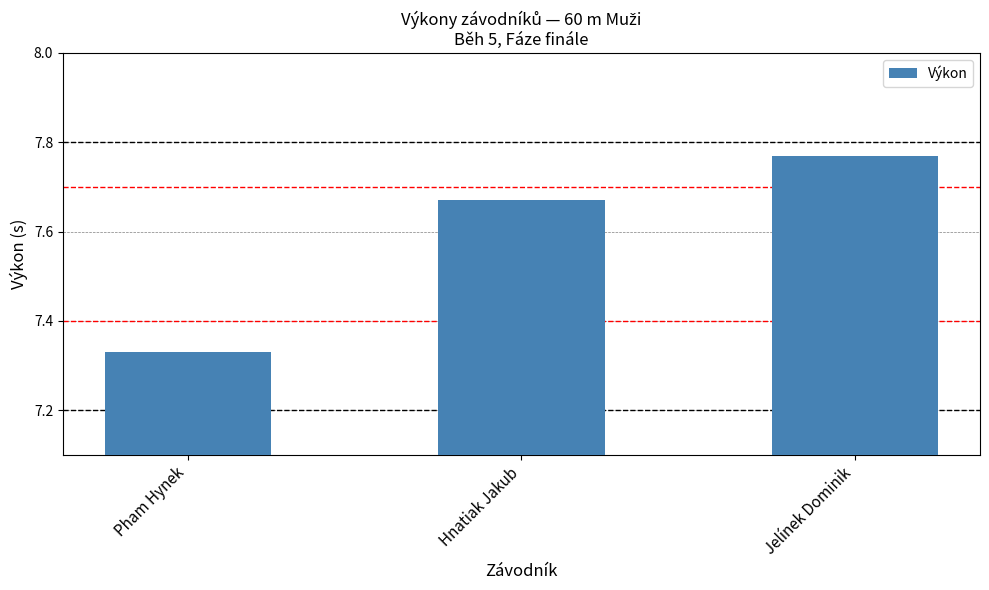

How many bars are there in total?

3